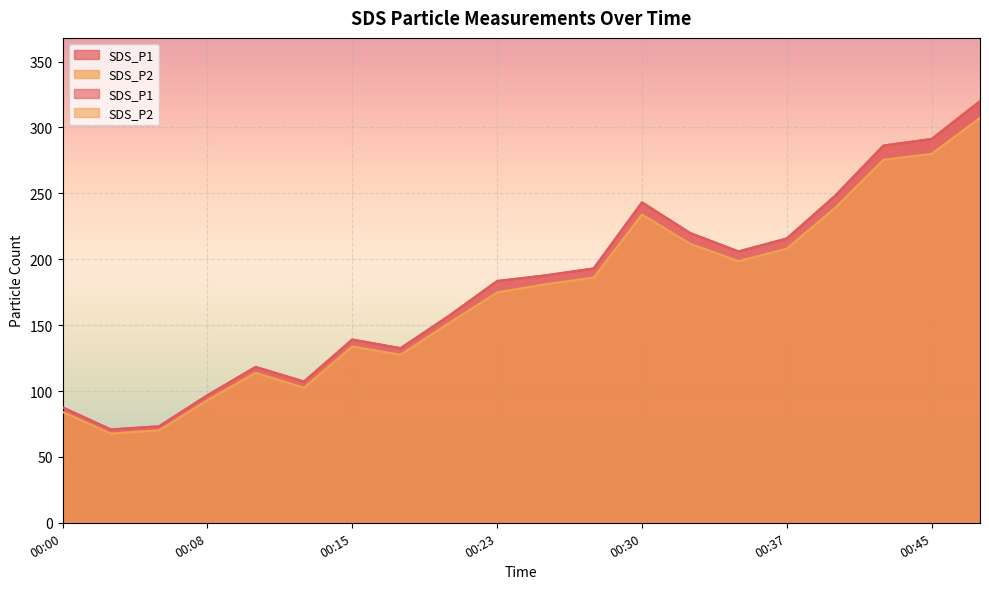

Is it true that SDS_P2 equals 67.7 at 00:03?

True